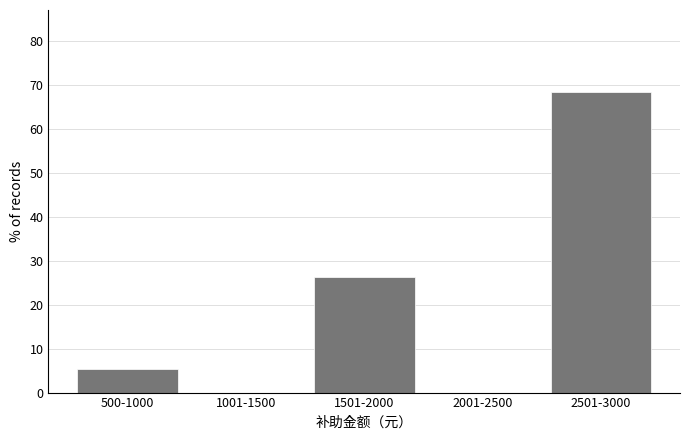

Reading right to left, transcribe all the data shown in this chart.

2501-3000=68.4	2001-2500=0.0	1501-2000=26.3	1001-1500=0.0	500-1000=5.3